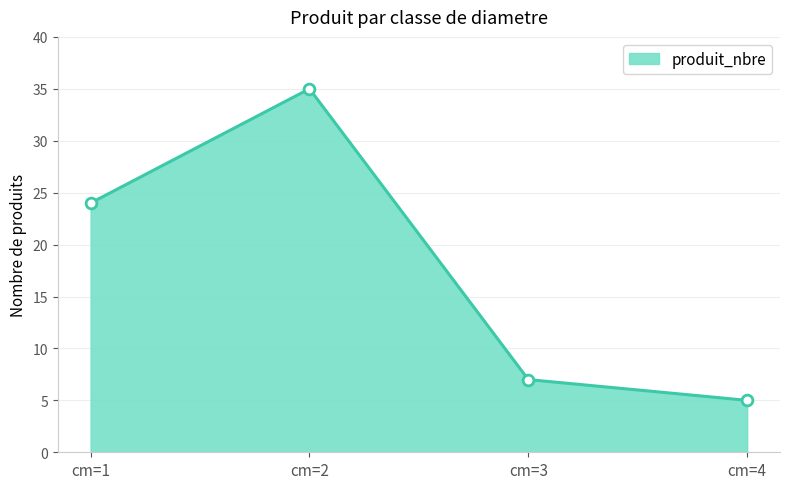

What is the ratio of the value at cm=4 to the value at cm=1?

0.2